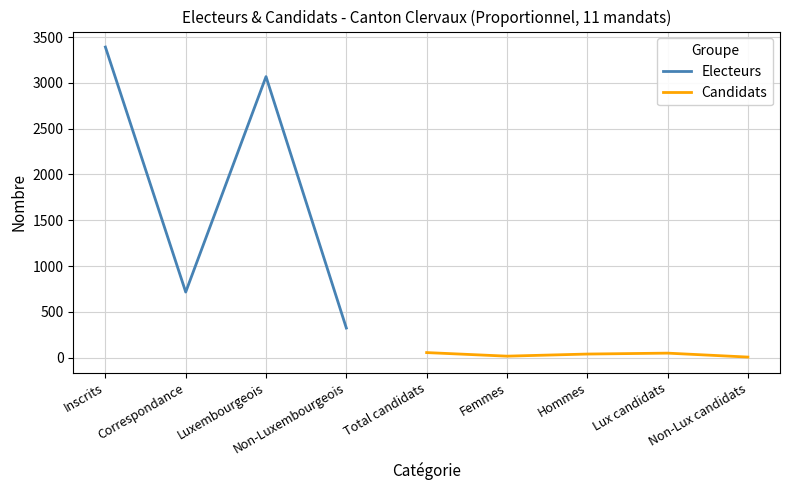

How many interior local valleys does the Electeurs series have?

1